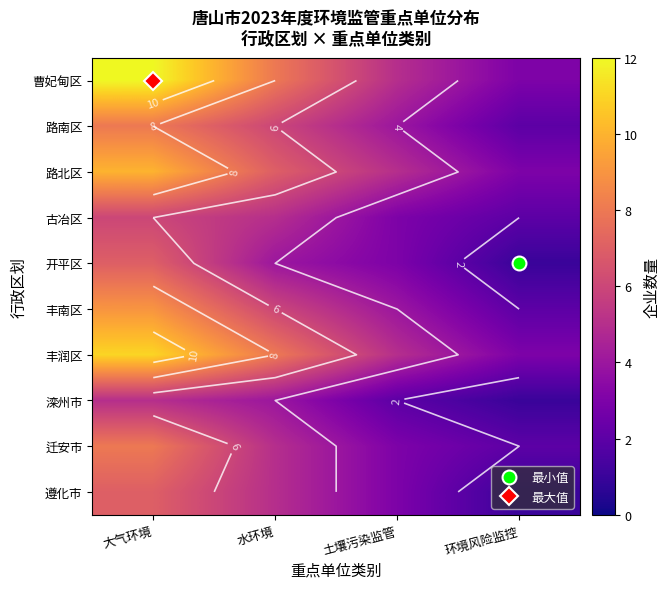

The value of 开平区 at 环境风险监控 is 1. True or false?

True